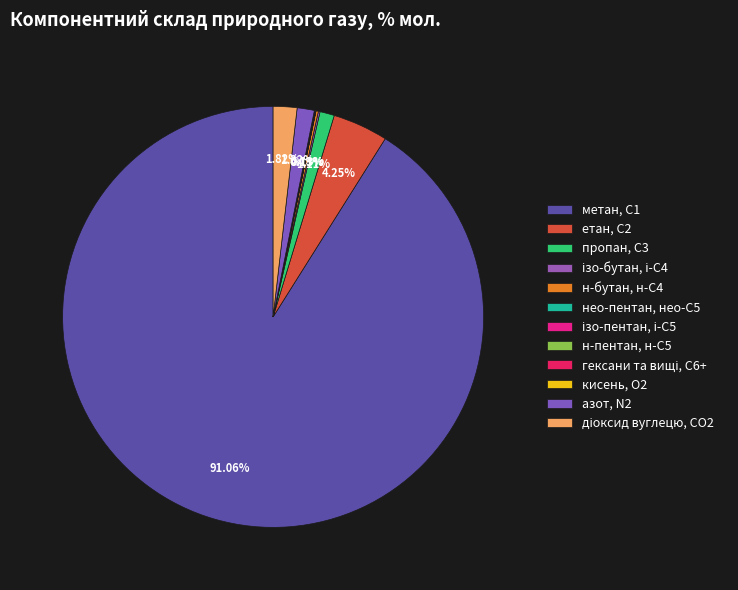

What percentage is NOT represented by кисень, О2?

100.0%